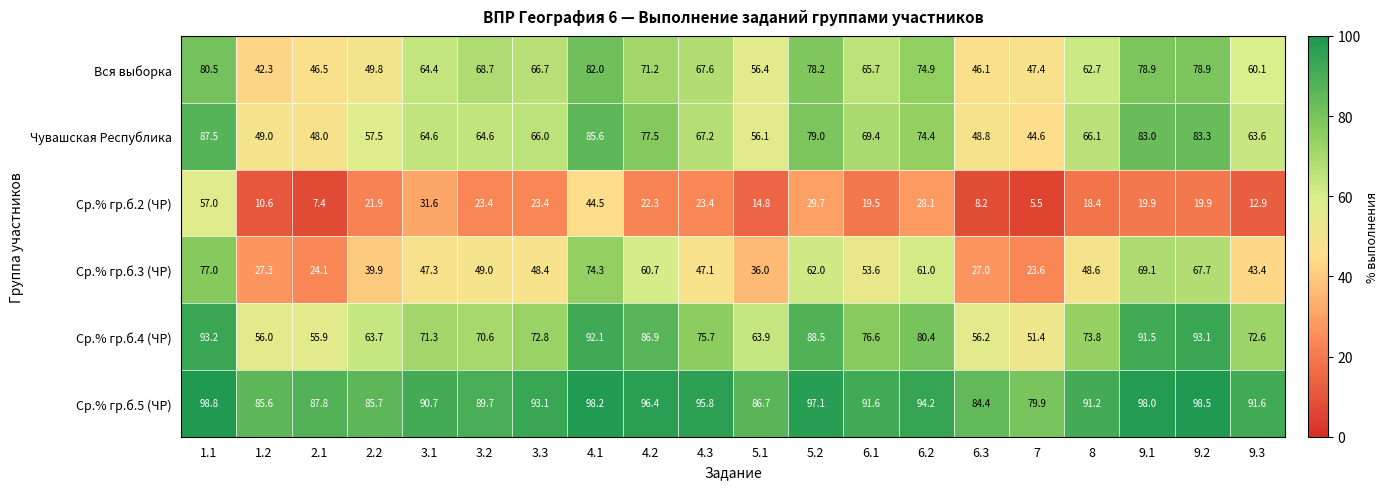

Which series has the widest spread of values?

Ср.% гр.б.3 (ЧР)